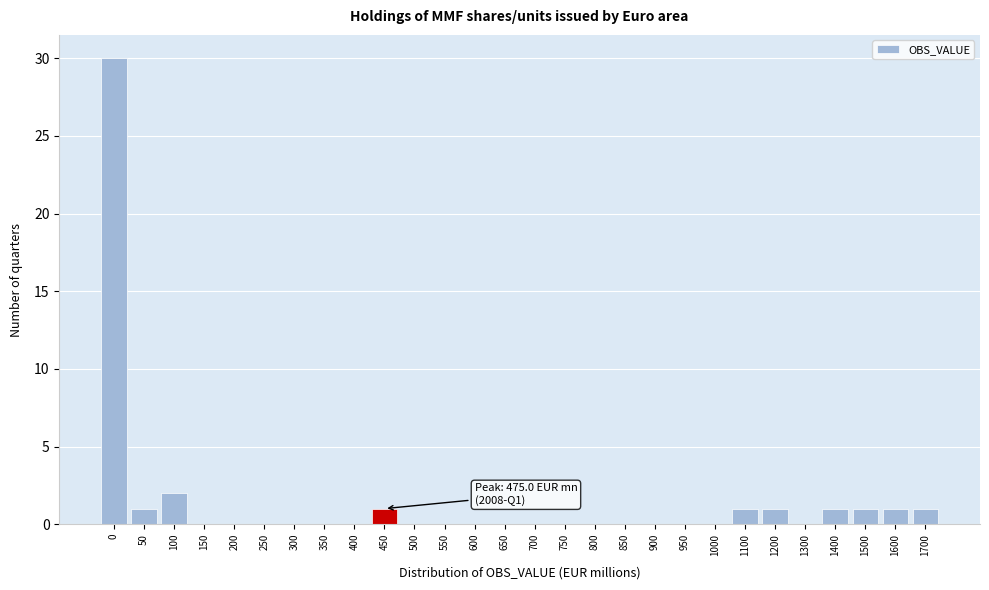

Reading right to left, extract all data points from this chart.

1700=1	1600=1	1500=1	1400=1	1300=0	1200=1	1100=1	1000=0	950=0	900=0	850=0	800=0	750=0	700=0	650=0	600=0	550=0	500=0	450=1	400=0	350=0	300=0	250=0	200=0	150=0	100=2	50=1	0=30